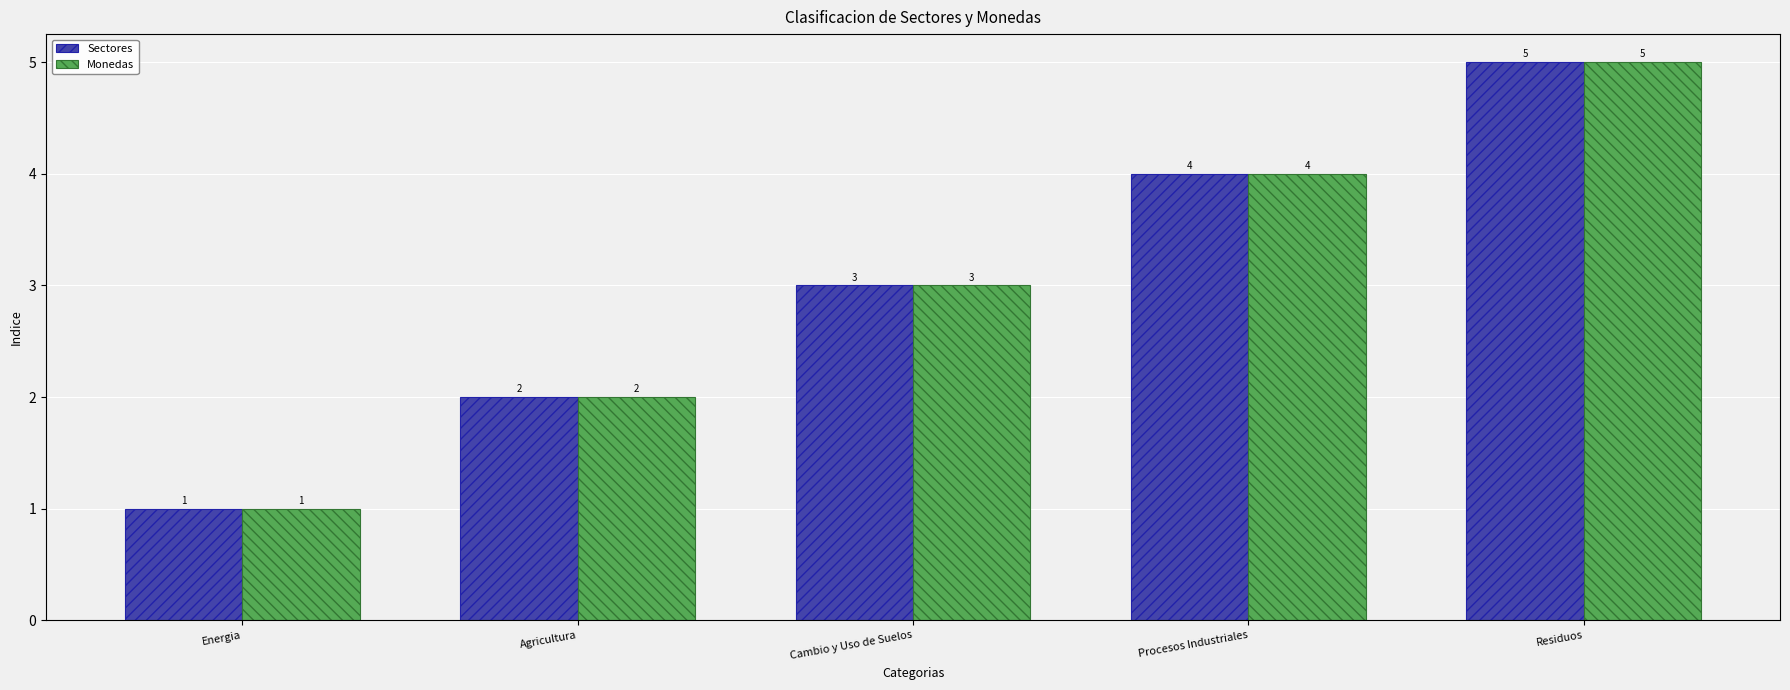

What position from the right is Procesos Industriales?

2